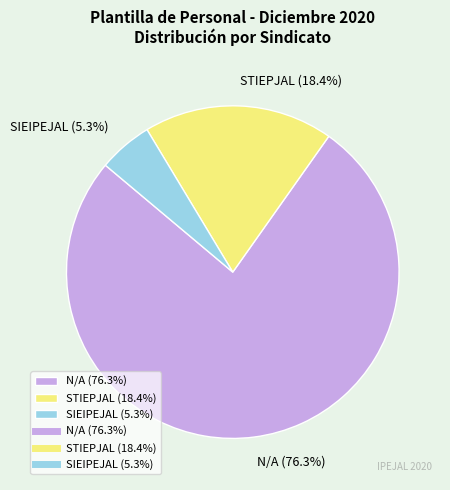

How much of the chart is everything except N/A?

23.7%